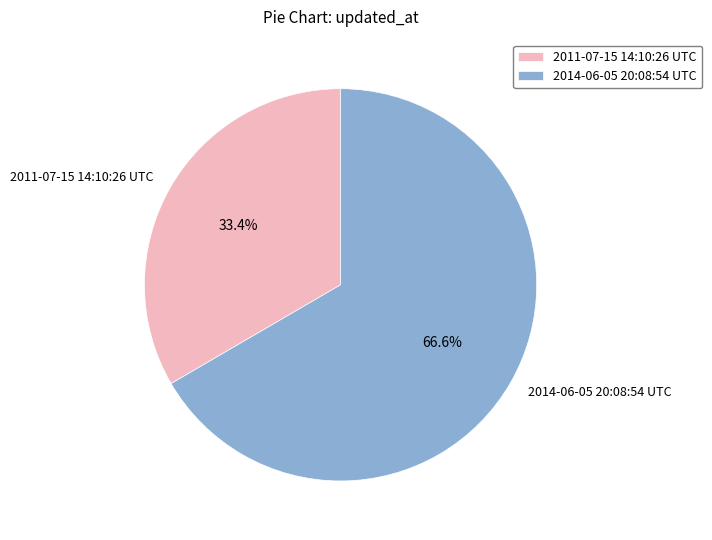

Rank the categories by value from highest to lowest.

2014-06-05 20:08:54 UTC, 2011-07-15 14:10:26 UTC